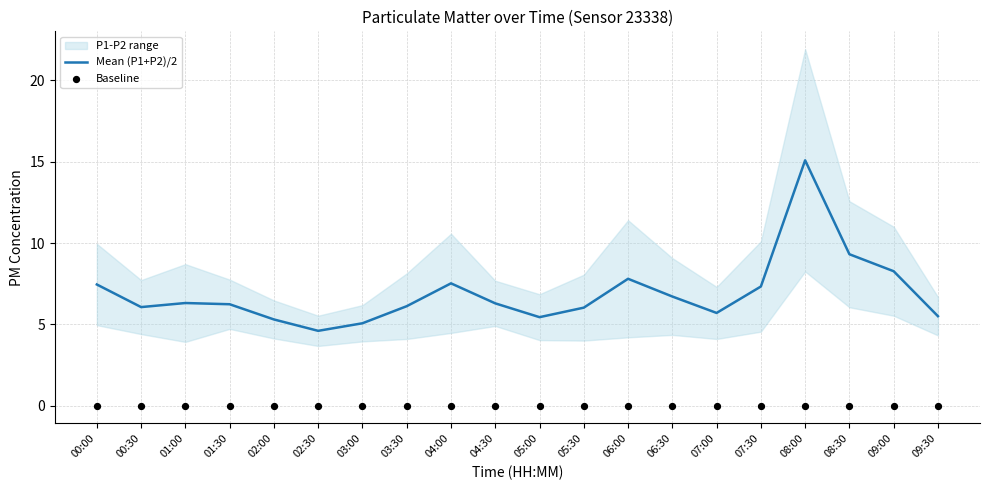

Which series has the largest Y range (max minus min)?

Mean (P1+P2)/2